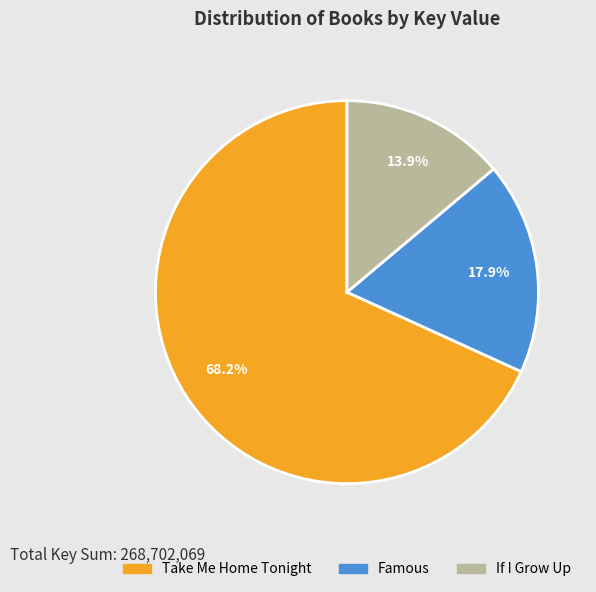

Count the number of slices in the pie.

3